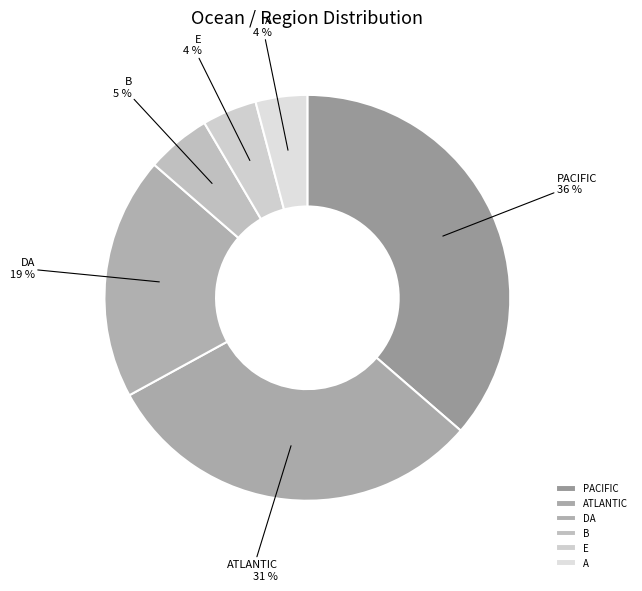

Which slice is the largest?

PACIFIC